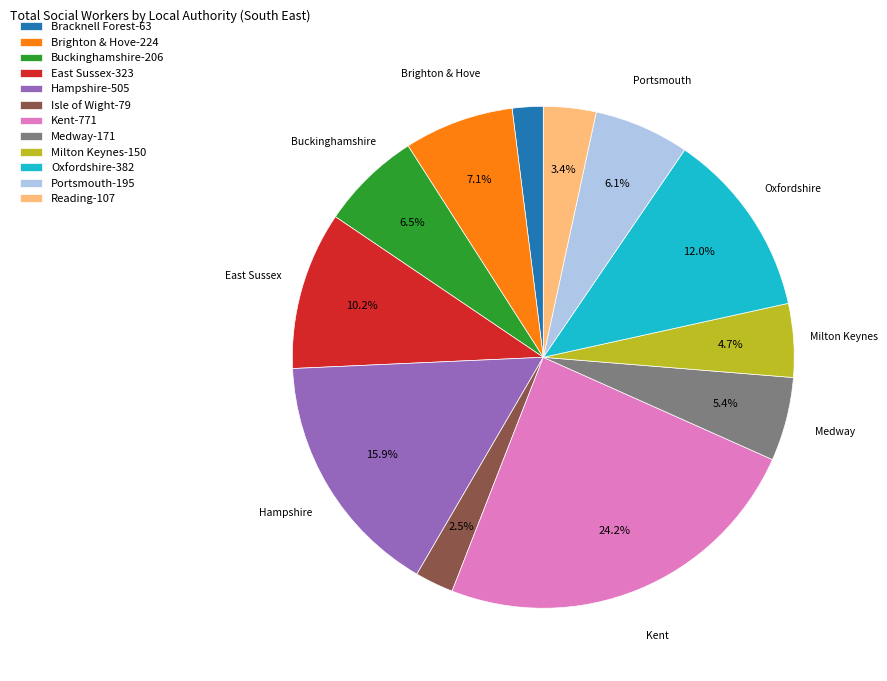

Which has a higher value, Portsmouth-195 or Reading-107?

Portsmouth-195